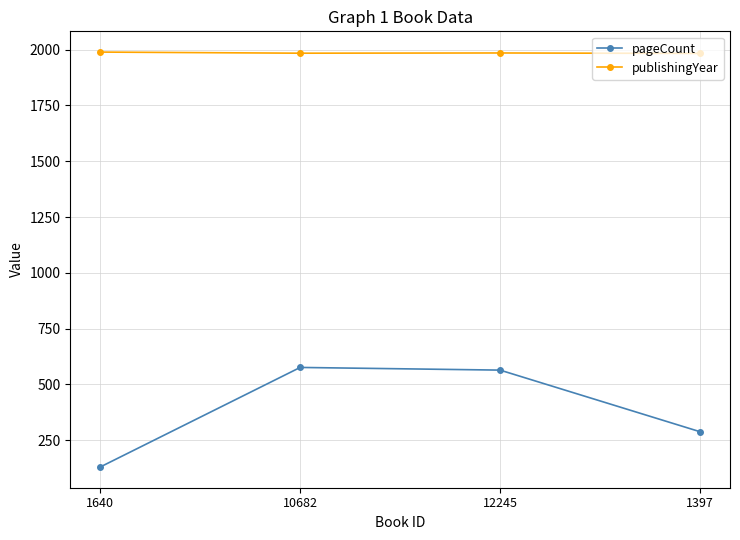

Which category has the lowest value in the pageCount series?

1640